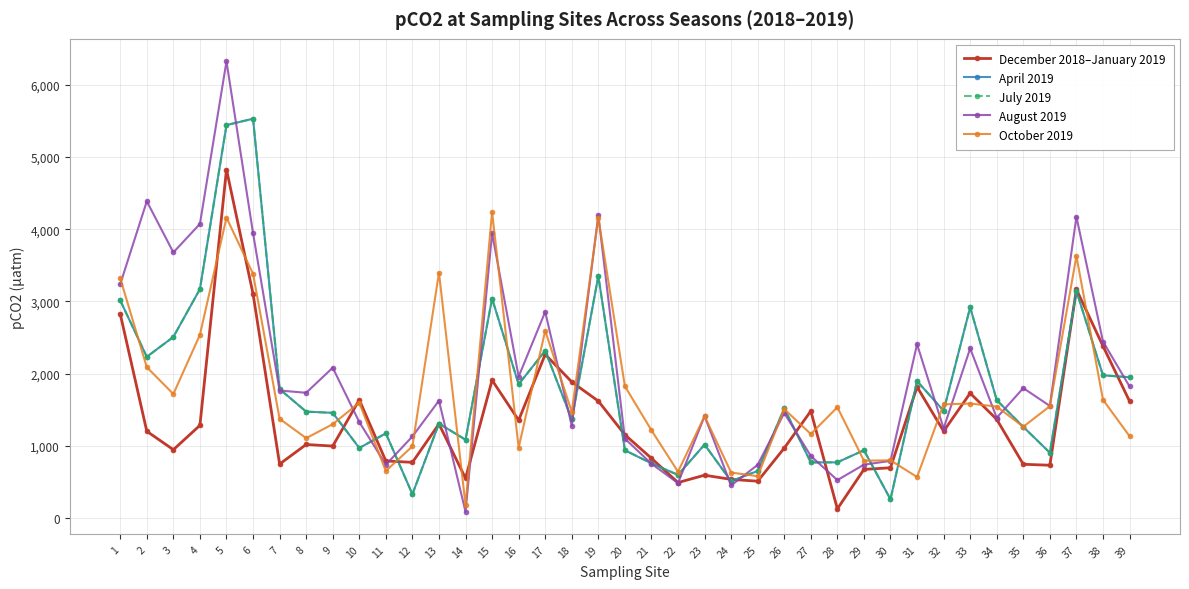

What is the approximate value of December 2018–January 2019 at 8, to the nearest 100?

1000